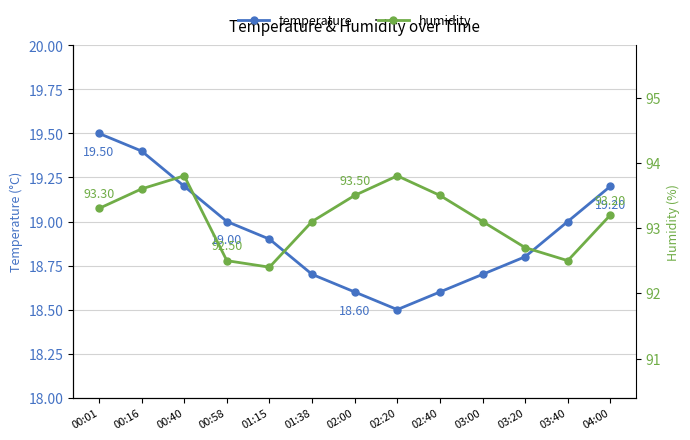

Rank the series at 01:38 from lowest to highest value.

temperature, humidity